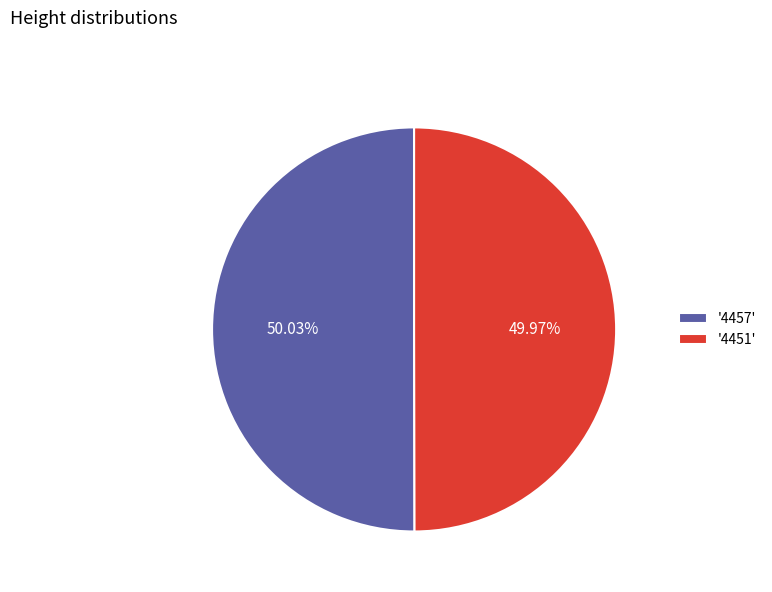

Is there any slice that represents more than half of the pie?

Yes